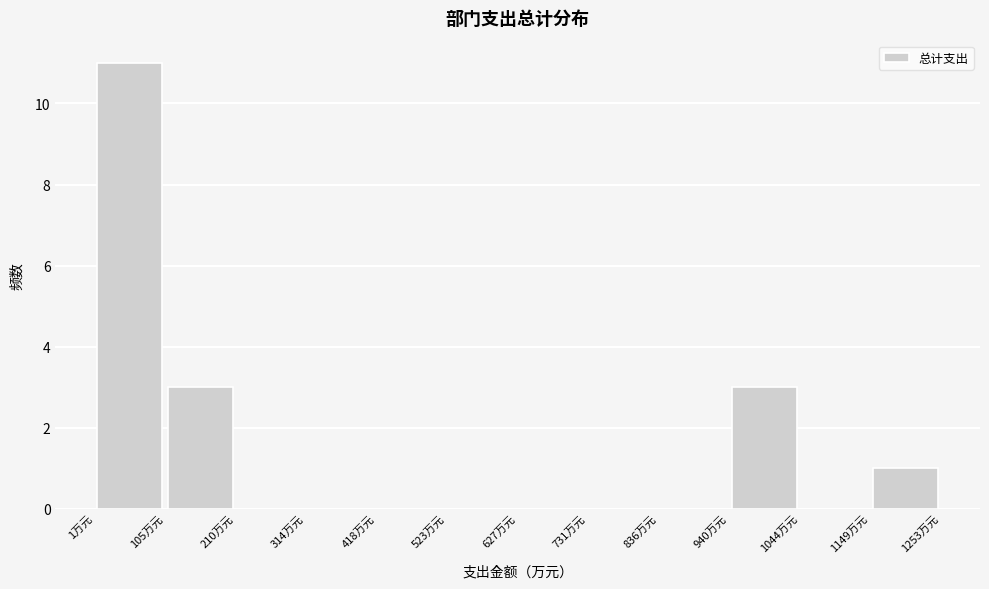

Reading left to right, transcribe this chart: for each bar, give the range it covers on the x-axis and its height. Neither the bar edges nor the heights are printed on the chart, so give them approximately, as read against the axes.

0 to 100: 11
100 to 200: 3
200 to 320: 0
320 to 420: 0
420 to 520: 0
520 to 620: 0
620 to 740: 0
740 to 840: 0
840 to 940: 0
940 to 1040: 3
1040 to 1140: 0
1140 to 1260: 1